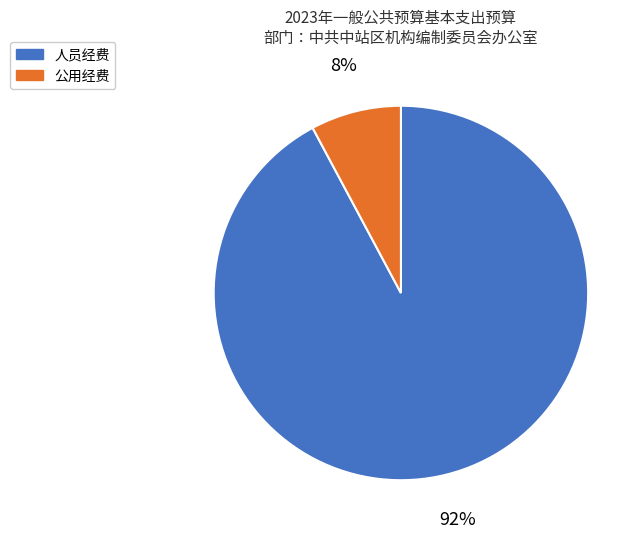

Is it true that 人员经费 is 79% of the pie?

False